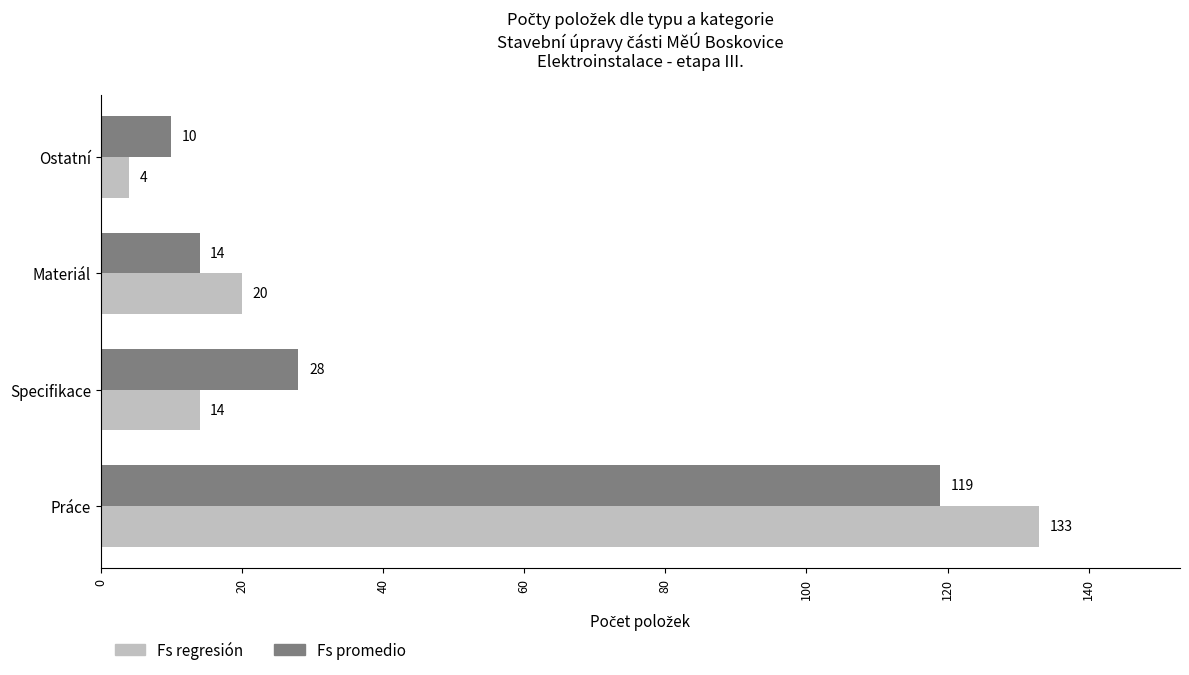

The value of Fs regresión at Materiál is 20. True or false?

True